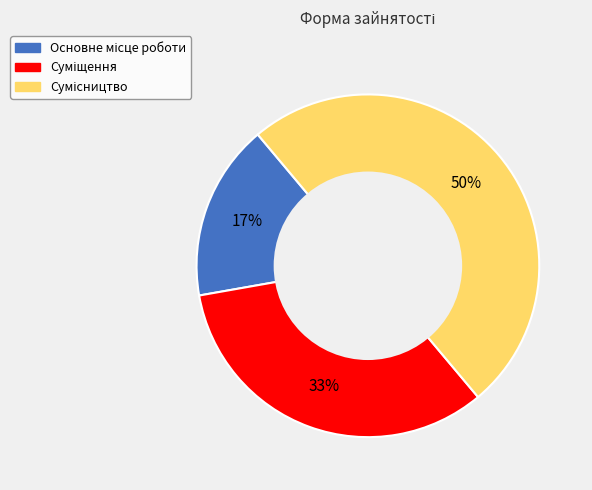

To the nearest percent, what is the average slice percentage?

33%